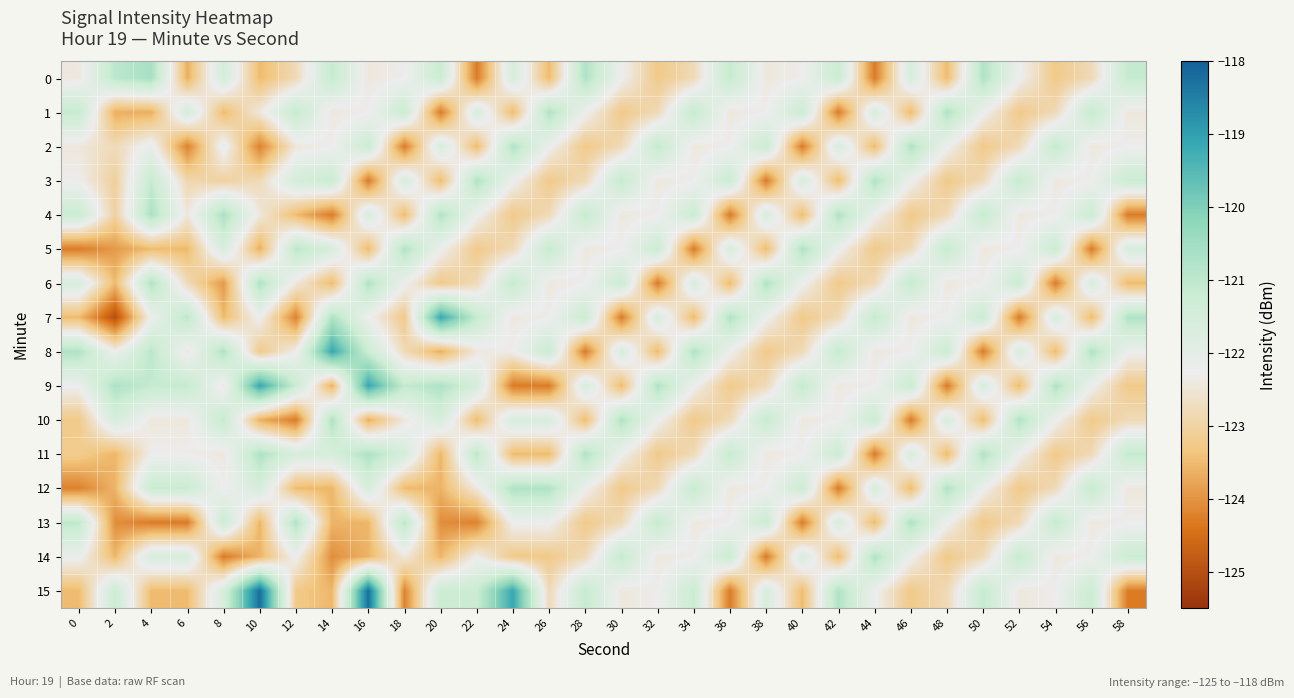

At which category is the sum across all series the highest?

16